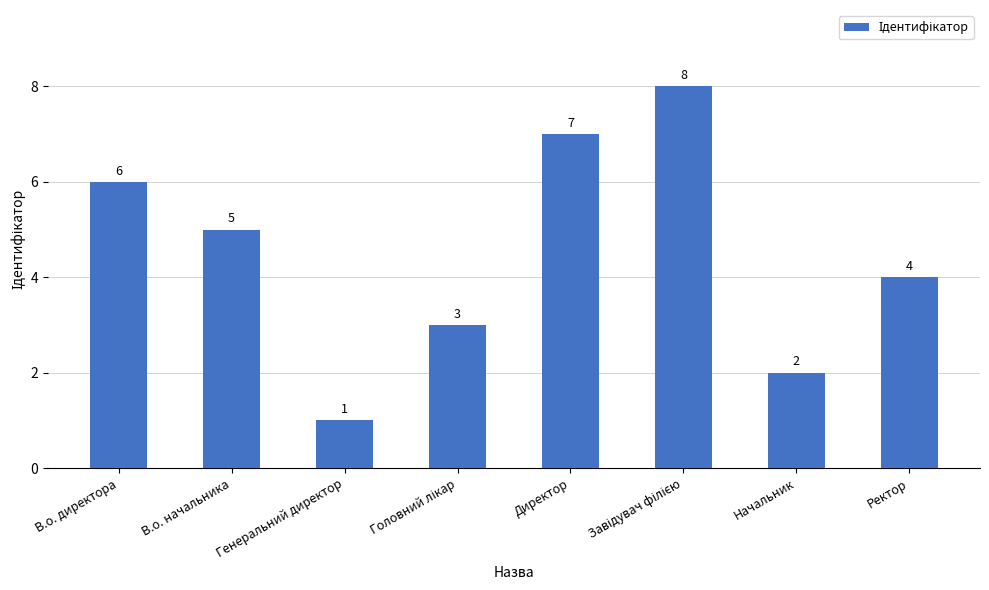

How many bars are there in total?

8